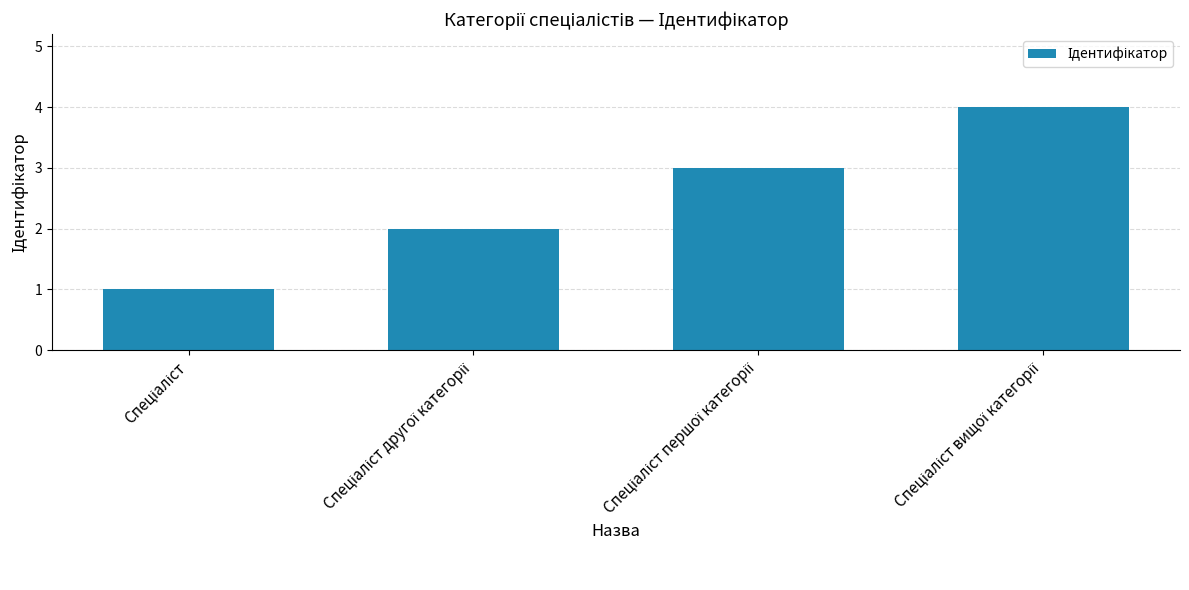

What is the greatest value displayed?

4